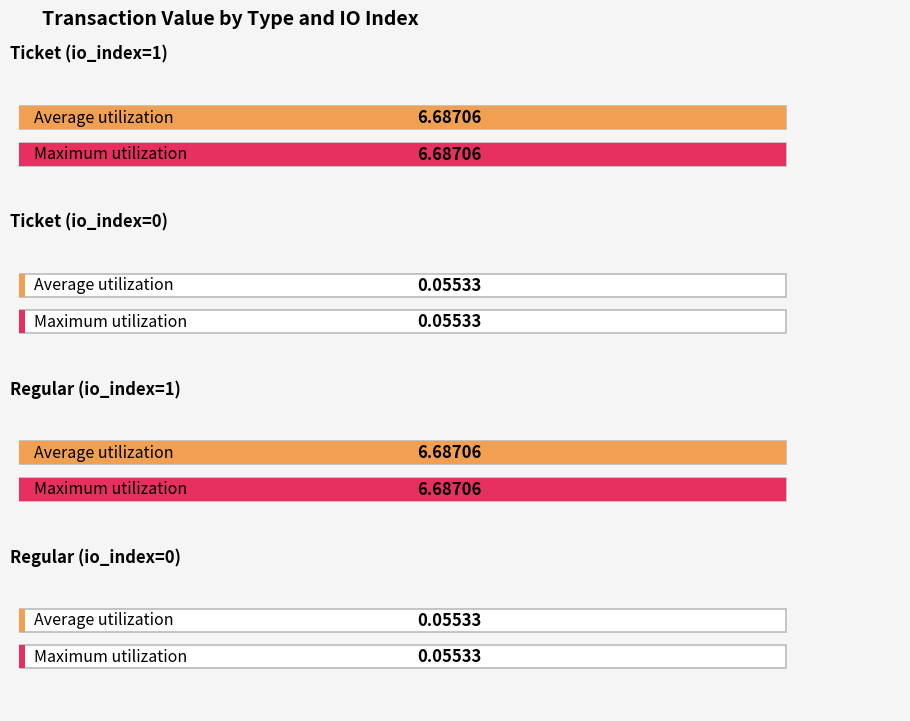

What is the greatest value displayed?

6.7